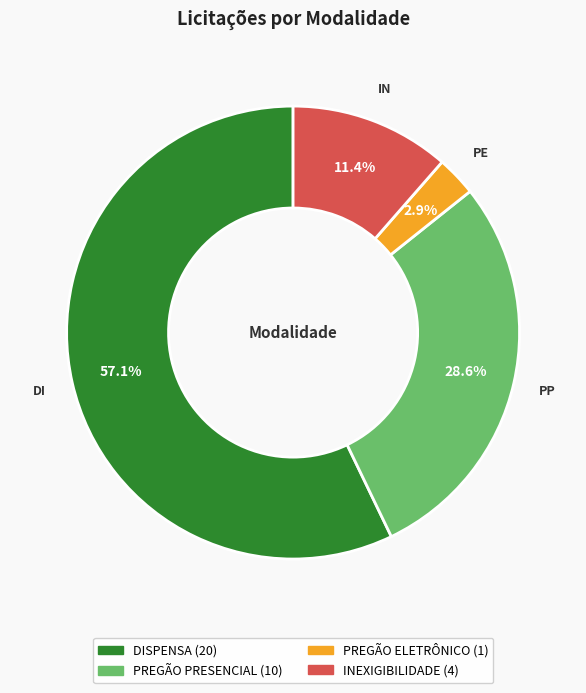

What is the smallest slice in the pie chart?

PREGÃO ELETRÔNICO